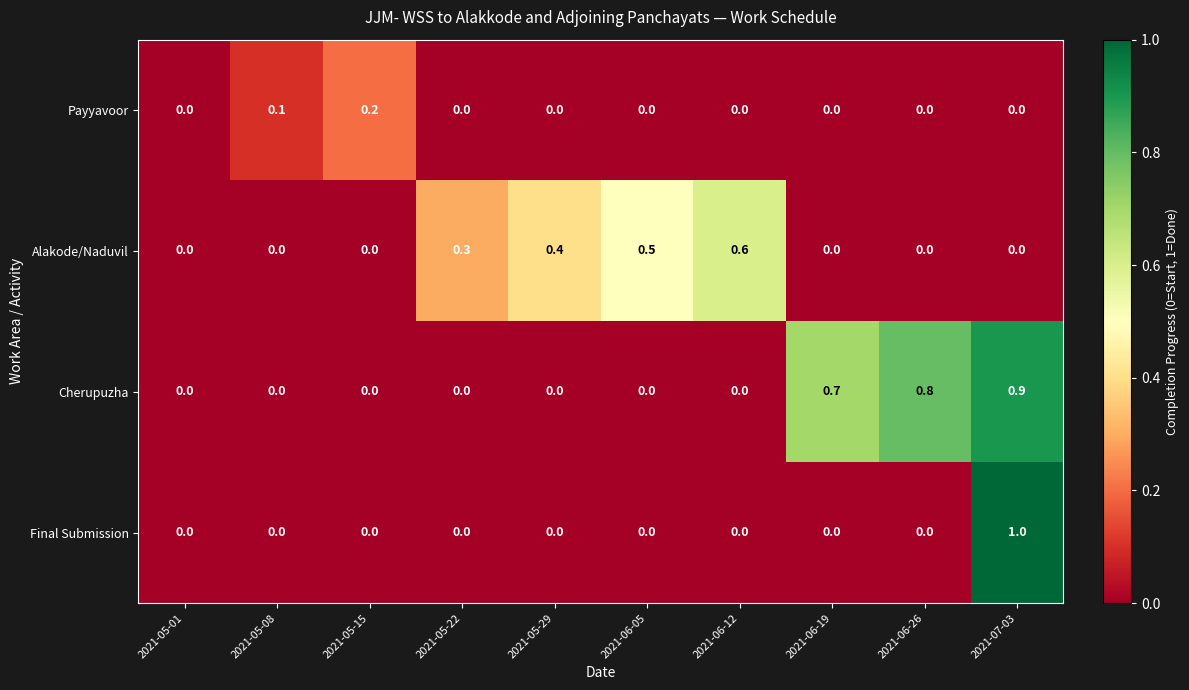

Count the number of data series in this chart.

4